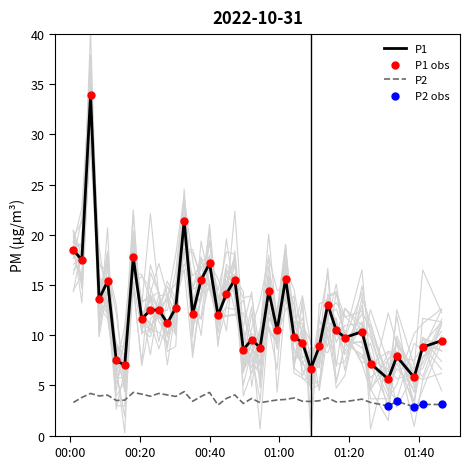

What is the total value across all series at 2022-10-31T00:08:13?

17.6